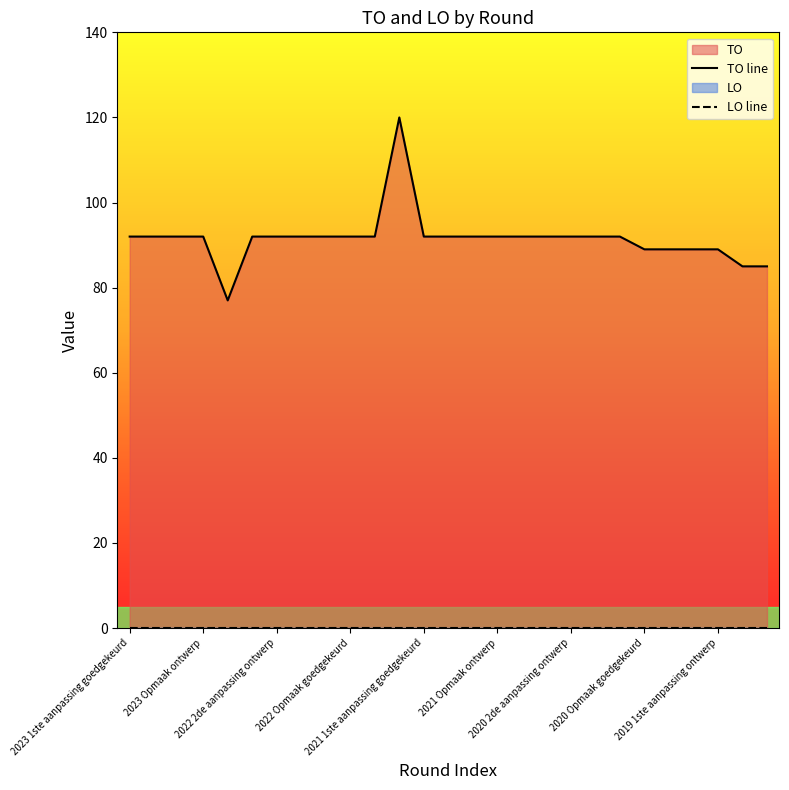

What is the label of the 6th point from the left?

2022 2de aanpassing goedgekeurd